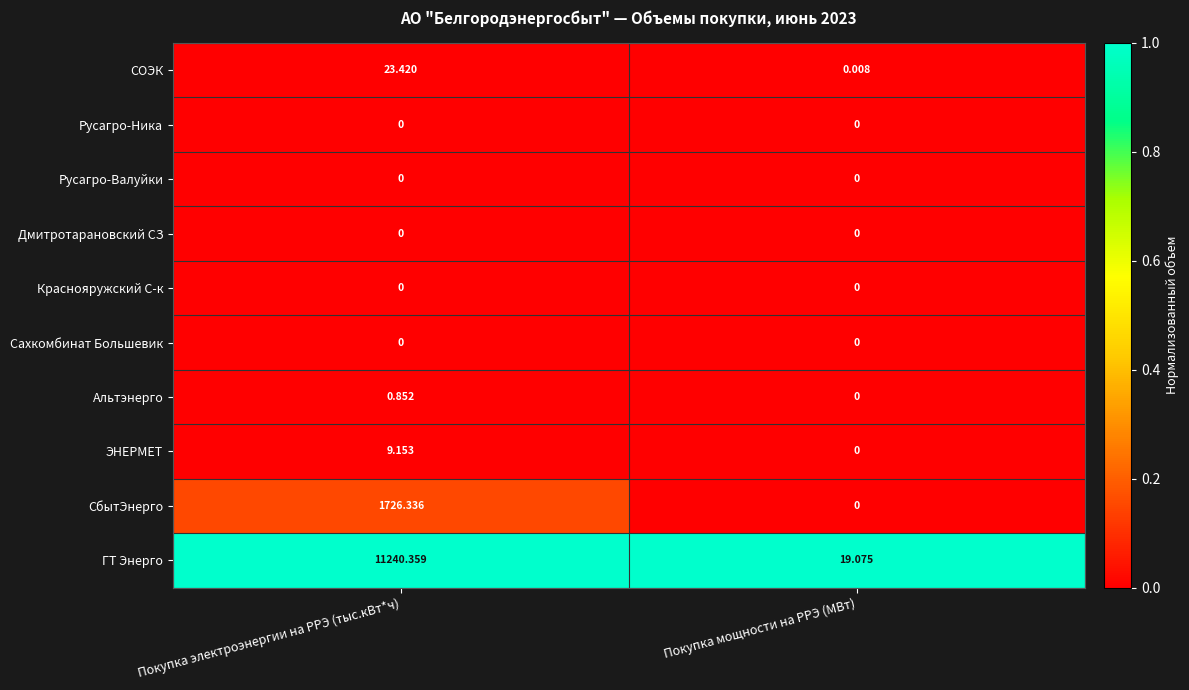

At which label does ГТ Энерго first exceed 11240?

Покупка электроэнергии на РРЭ (тыс.кВт*ч)